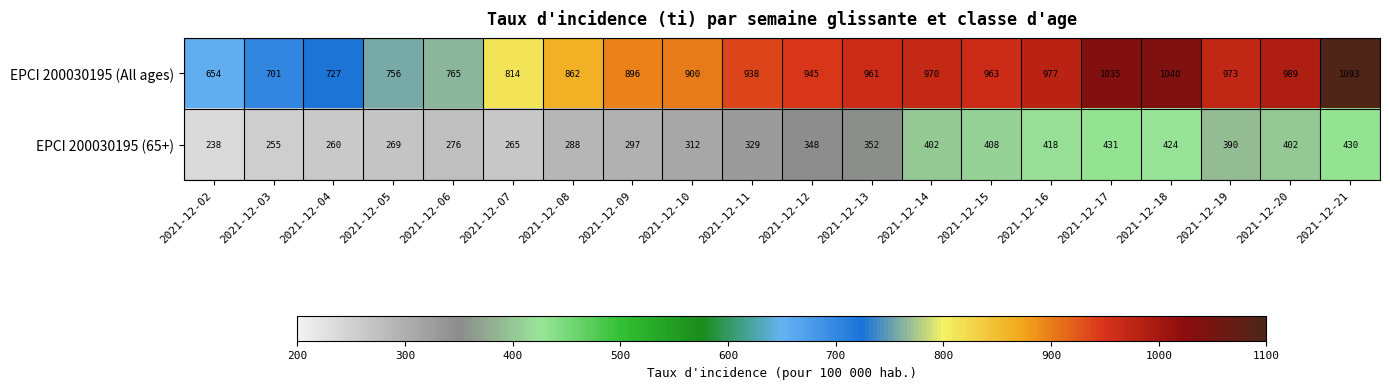

What is the difference between the highest and lowest values at 2021-12-12?

597